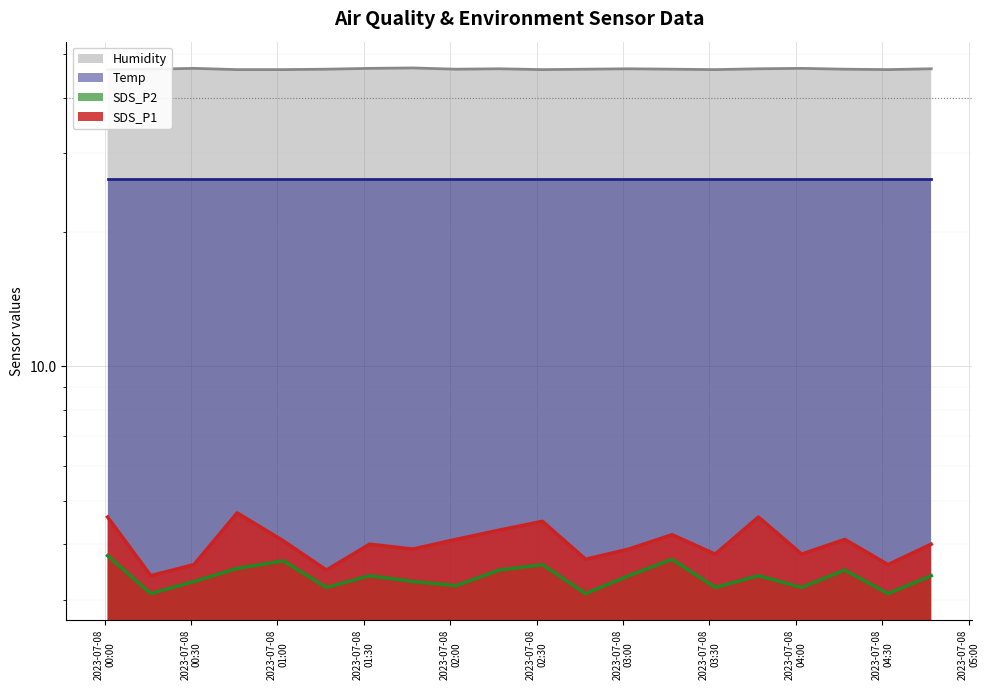

Reading right to left, extract all data points from this chart.

SDS_P1: 4.0	3.6	4.1	3.8	4.6	3.8	4.2	3.9	3.7	4.5	4.3	4.1	3.9	4.0	3.5	4.1	4.7	3.6	3.4	4.6
SDS_P2: 3.4	3.1	3.5	3.2	3.4	3.2	3.7	3.4	3.1	3.6	3.5	3.2	3.3	3.4	3.2	3.7	3.5	3.3	3.1	3.8
Humidity: 46.4	46.2	46.3	46.5	46.4	46.2	46.3	46.4	46.3	46.2	46.4	46.3	46.6	46.5	46.3	46.2	46.2	46.5	46.3	46.2